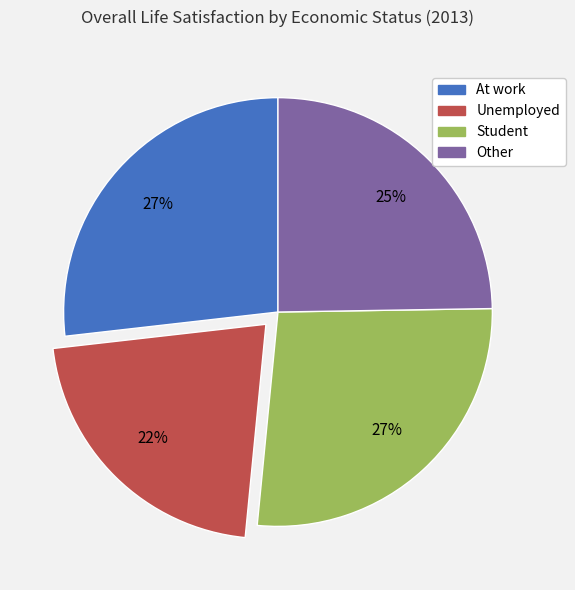

Combined, do At work and Unemployed account for over 50%?

No